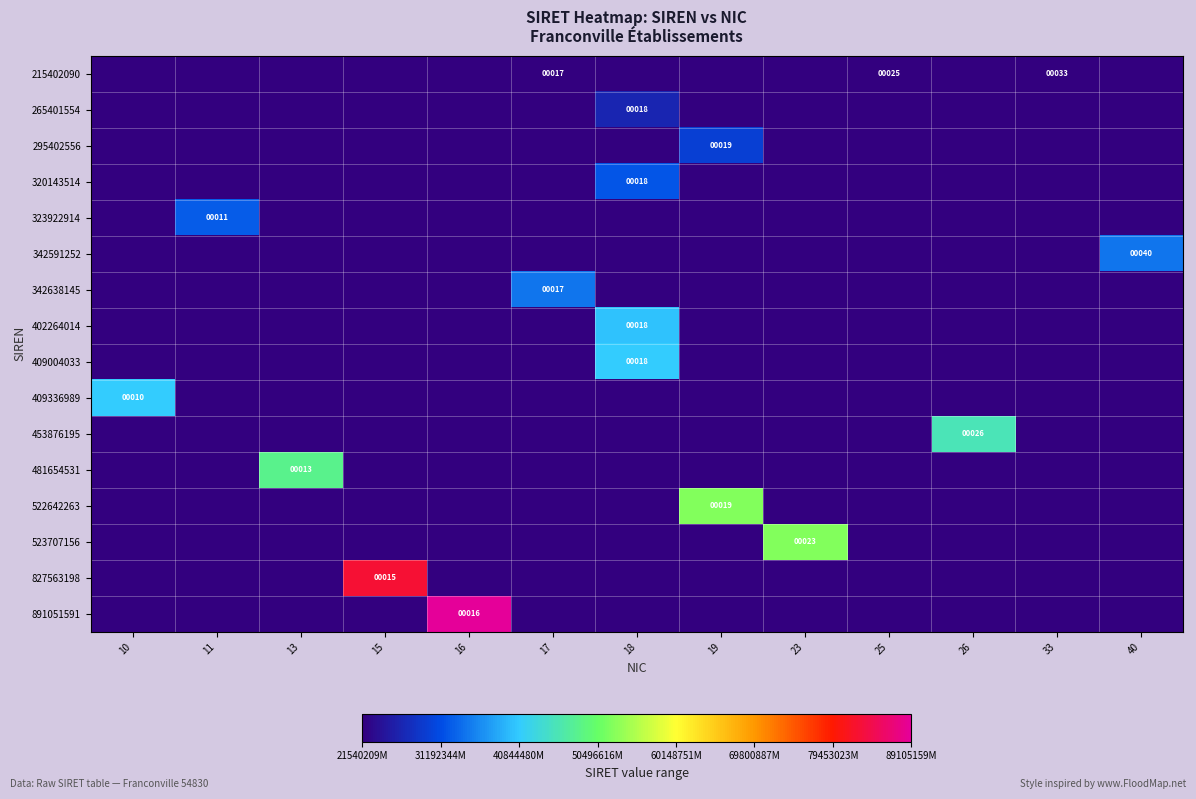

Is it true that 523707156 equals 13 at 23?

False